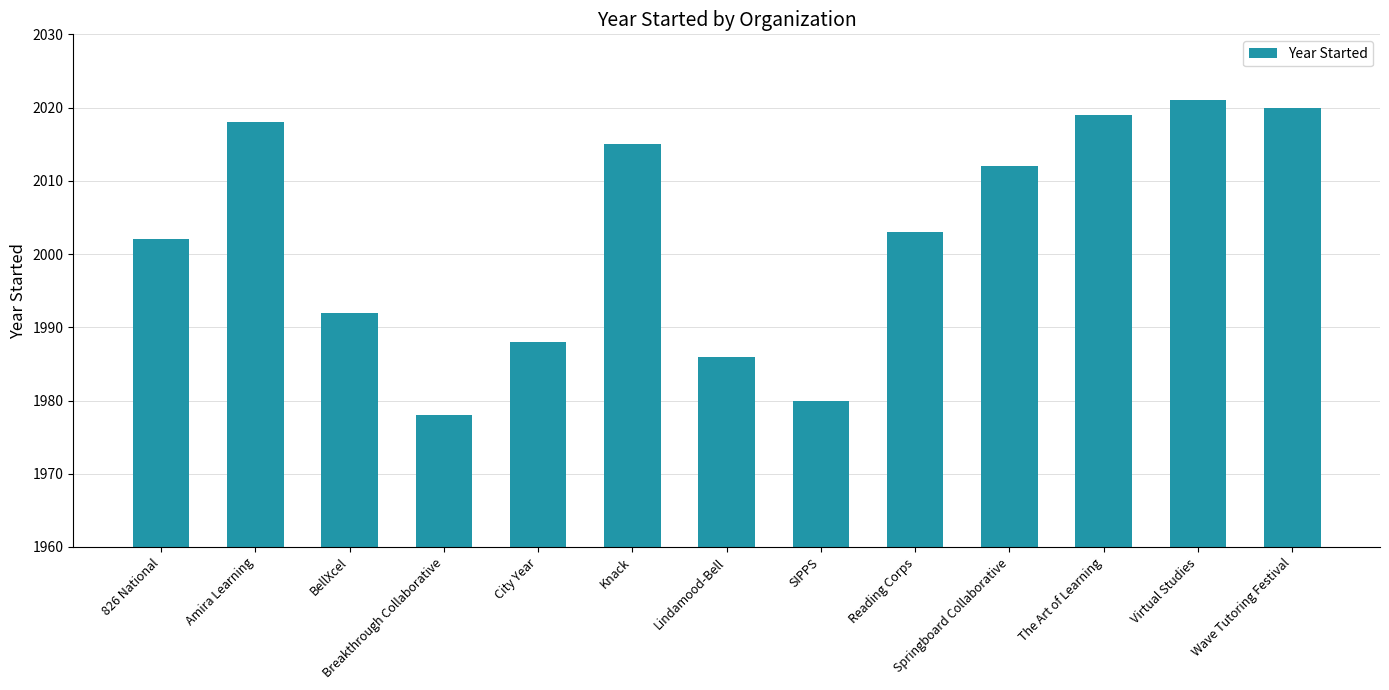

Read the value at SIPPS, to the nearest 5.

1980